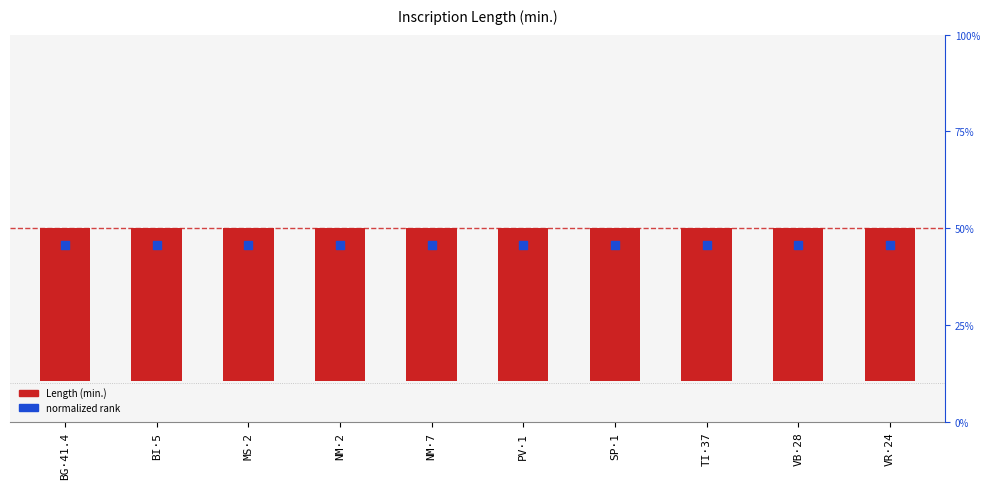

What are all the series names shown in the legend?

Length (min.), normalized rank